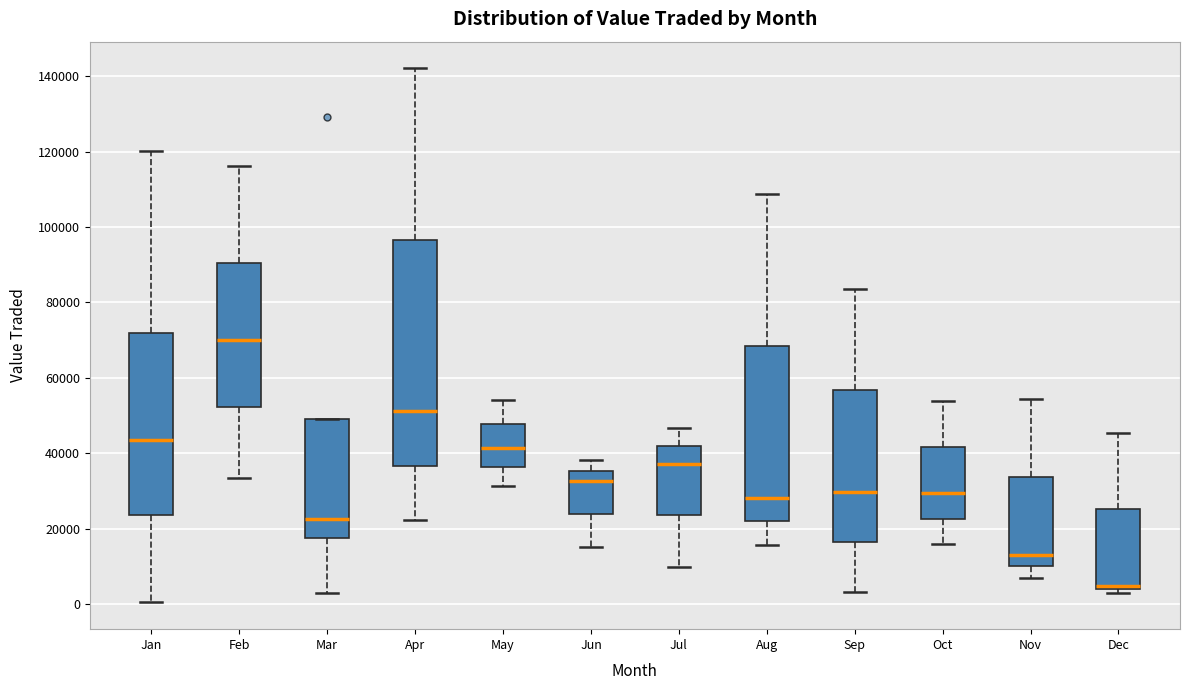

Reading left to right, transcribe this box plot: for each box, give where its median line is, the range the box spans, and where its two whiskers end, as read against the y-axis. The values are not printed on the chart, so give them approximately, as read against the axis.

Jan: median 44000, box 24000 to 72000, whiskers 0 to 120000
Feb: median 70000, box 52000 to 90000, whiskers 34000 to 116000
Mar: median 22000, box 18000 to 50000, whiskers 4000 to 50000
Apr: median 52000, box 36000 to 96000, whiskers 22000 to 142000
May: median 42000, box 36000 to 48000, whiskers 32000 to 54000
Jun: median 32000, box 24000 to 36000, whiskers 14000 to 38000
Jul: median 38000, box 24000 to 42000, whiskers 10000 to 46000
Aug: median 28000, box 22000 to 68000, whiskers 16000 to 108000
Sep: median 30000, box 16000 to 56000, whiskers 4000 to 84000
Oct: median 30000, box 22000 to 42000, whiskers 16000 to 54000
Nov: median 14000, box 10000 to 34000, whiskers 6000 to 54000
Dec: median 4000 (just above the box's lower edge), box 4000 to 26000, whiskers 4000 (just below the box's lower edge) to 46000